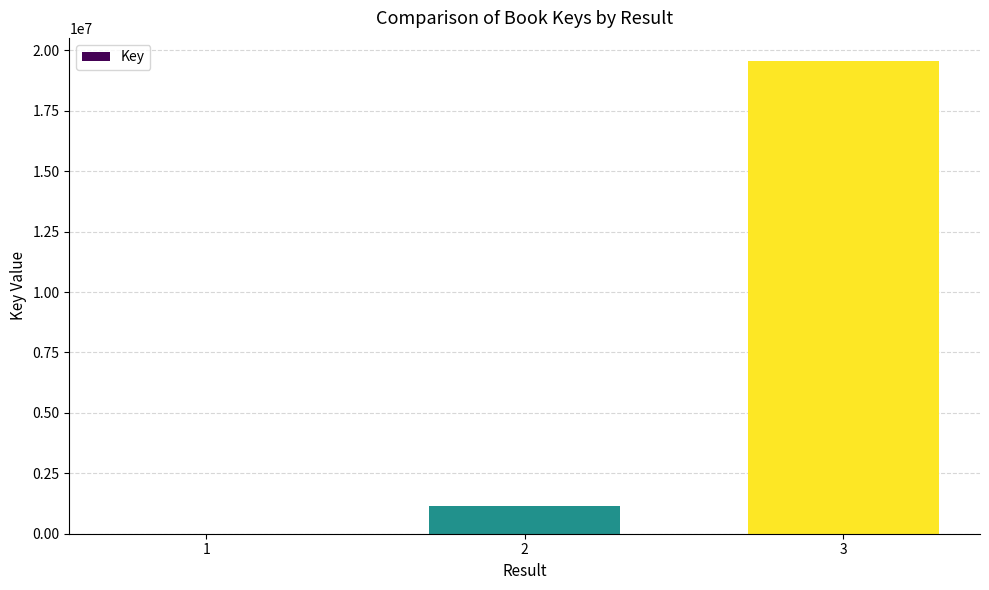

Reading left to right, list all the values displayed in this chart.

6666	1149603	19535829